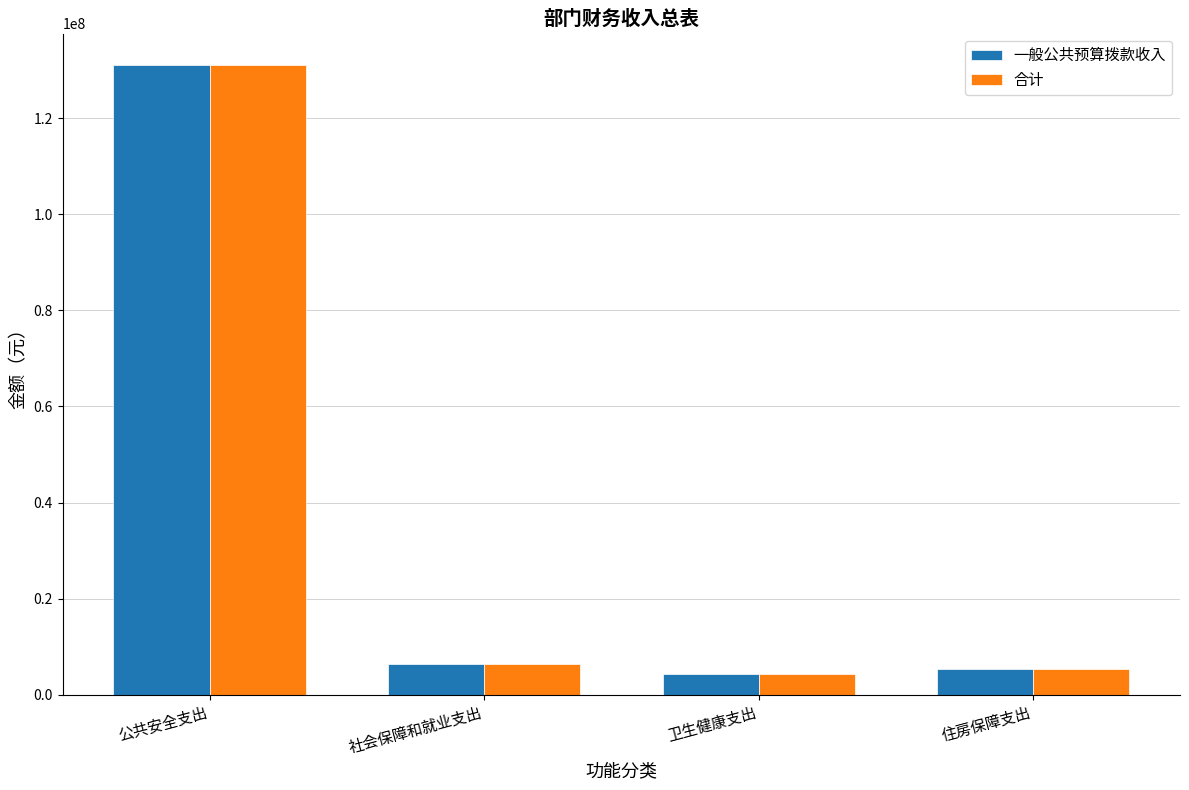

What is the difference between the 一般公共预算拨款收入 values at 住房保障支出 and 卫生健康支出?

1039459.8